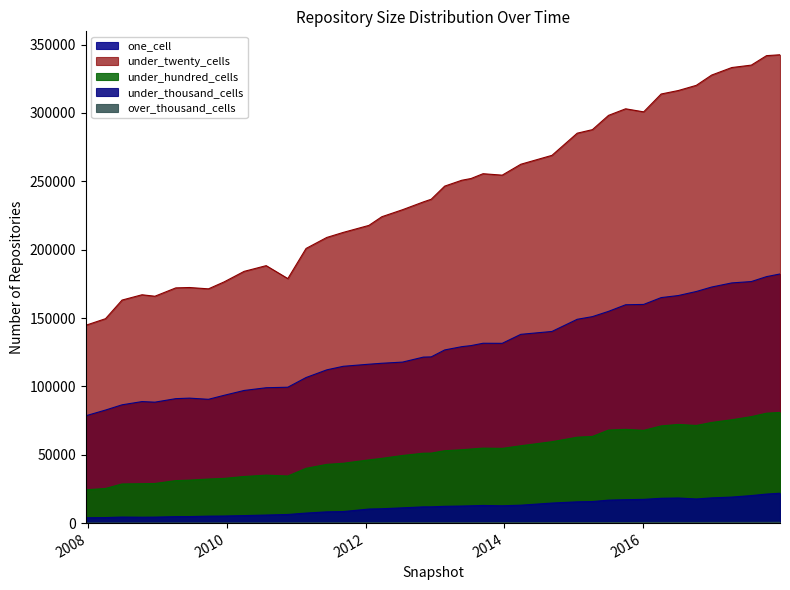

Is it true that over_thousand_cells equals 172 at 2008-12-17?

False